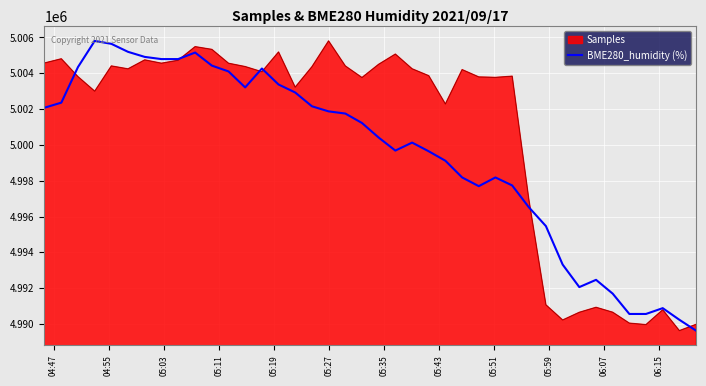

What is the smallest value displayed?

4989625.0